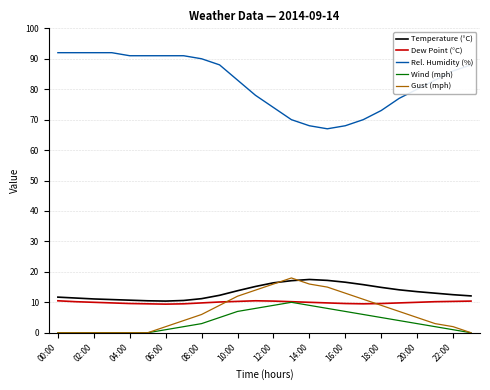

What is the maximum value for Dew Point (°C)?

10.5